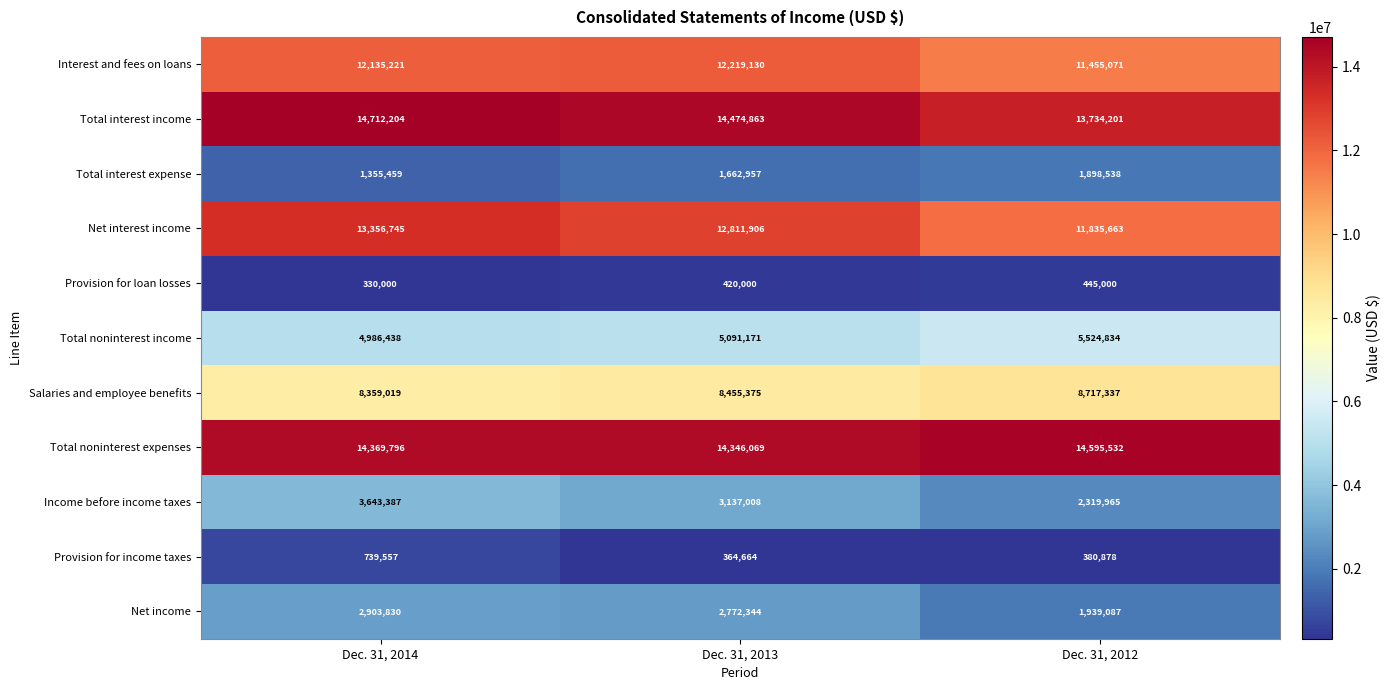

How many series are shown in this chart?

11